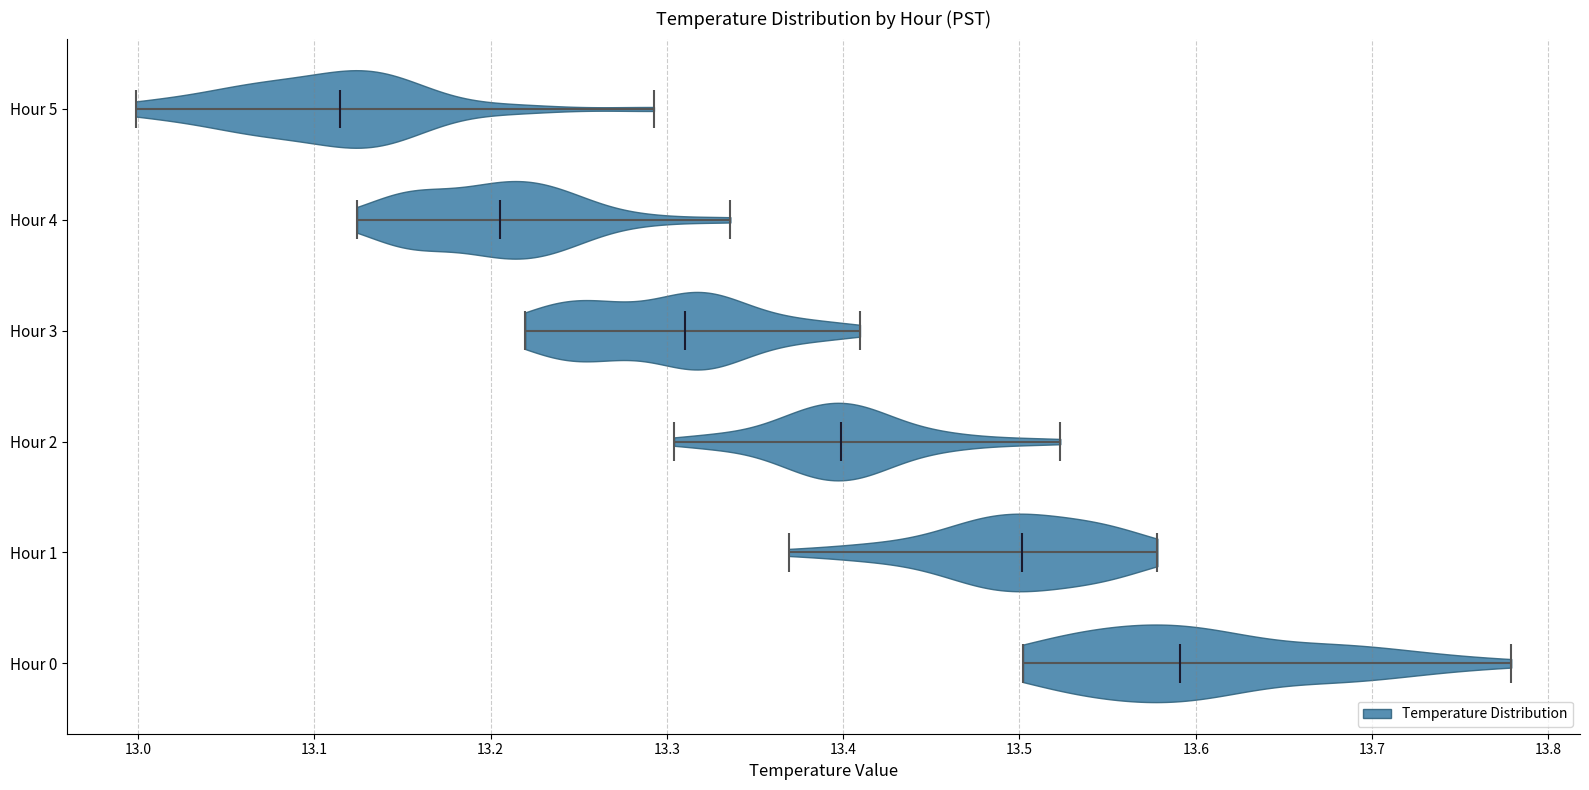

What is the highest point the violin for Hour 4 reaches on the x-axis? The values are not printed on the chart, so give them approximately, as read against the axis.

13.34